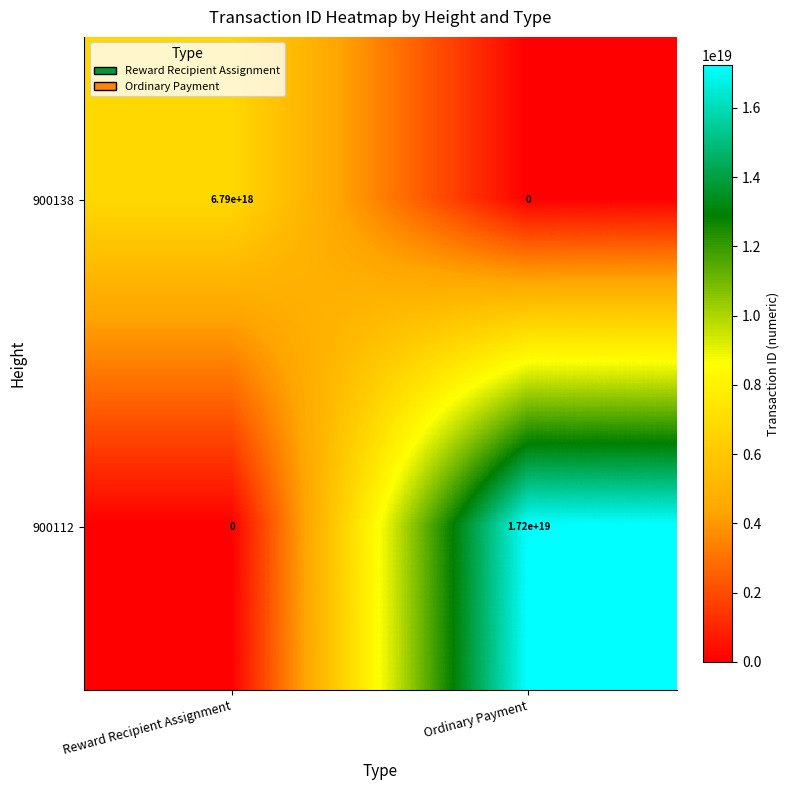

Is the value of 900138 at Reward Recipient Assignment greater than the value of 900112 at Reward Recipient Assignment?

Yes